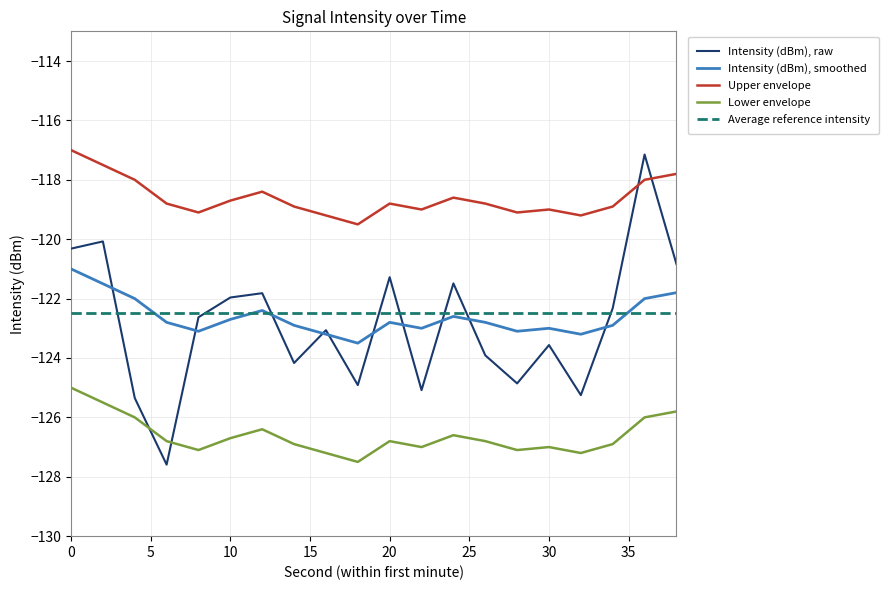

What is the minimum value shown in the chart?

-127.6